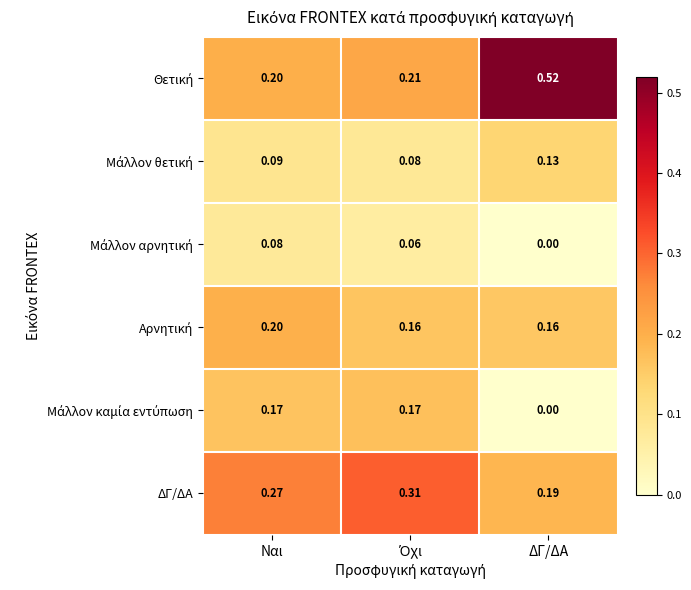

At which category is the sum across all series the highest?

Ναι